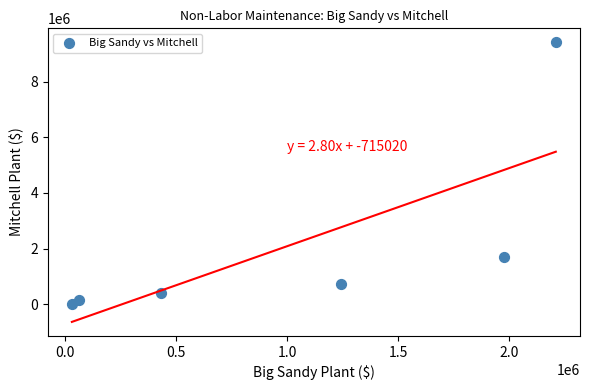

What is the average X value?

992435.5